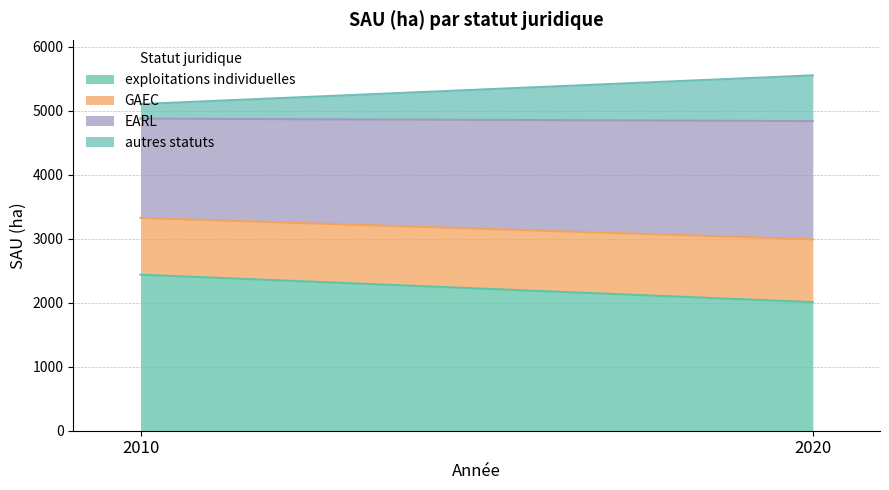

Reading left to right, what are all the values shown in this chart?

exploitations individuelles: 2010=2439.5	2020=2010.3
GAEC: 2010=887.4	2020=982.2
EARL: 2010=1552.3	2020=1848.2
autres statuts: 2010=227.8	2020=714.7